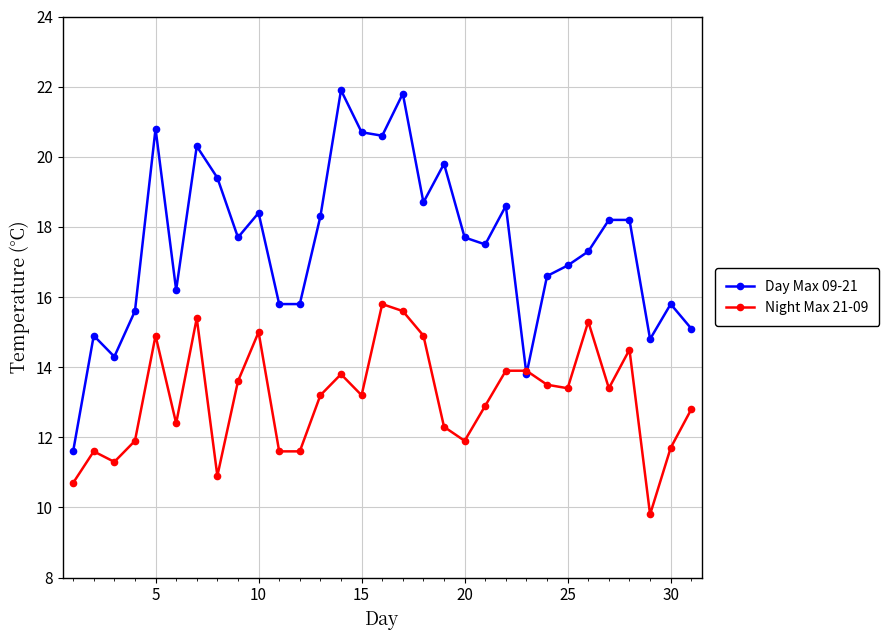

Which series has the largest total across all categories?

Day Max 09-21